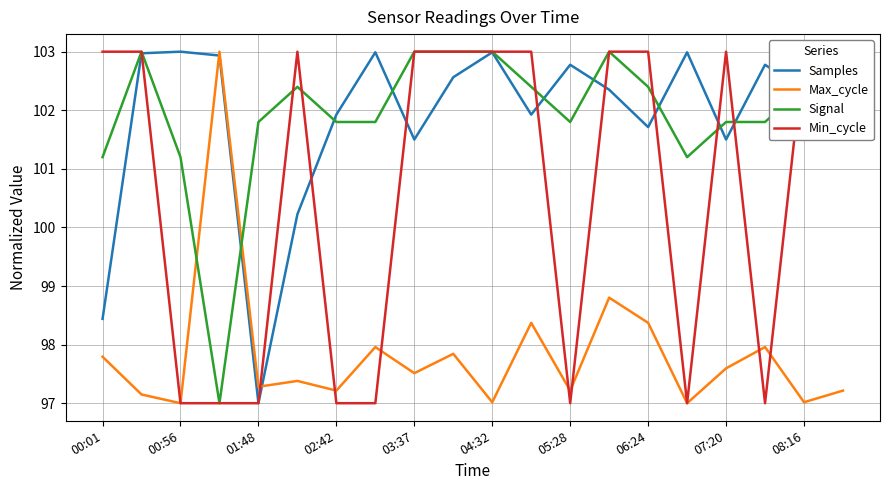

How many lines are shown in the chart?

4